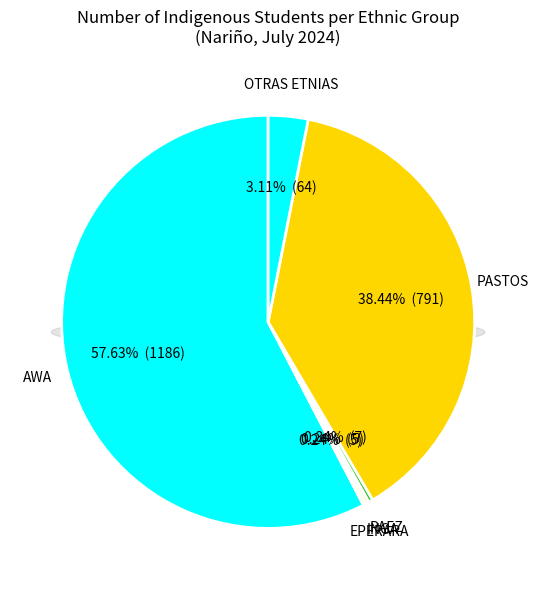

The PASTOS slice represents 33% of the pie. True or false?

False